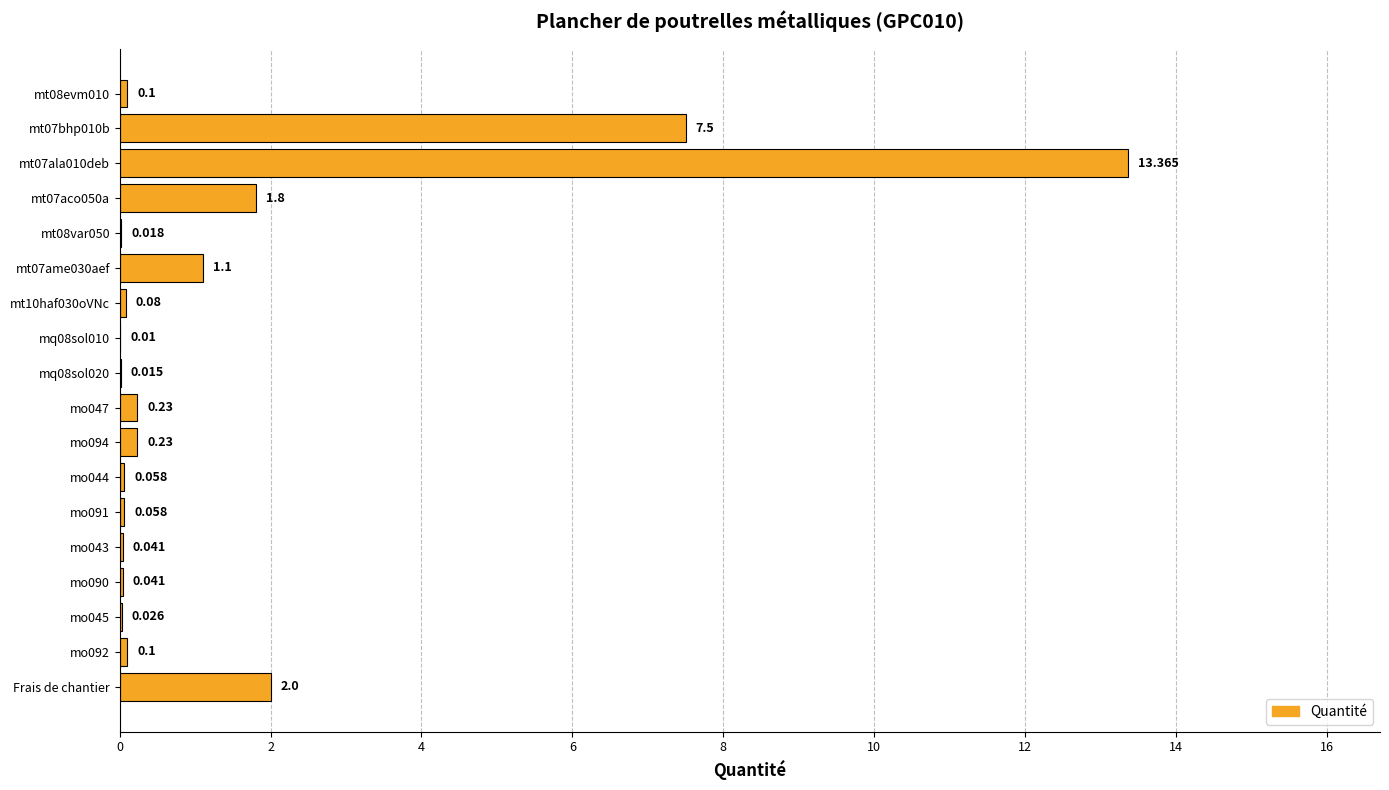

Between Frais de chantier and mt08evm010, which is larger?

Frais de chantier